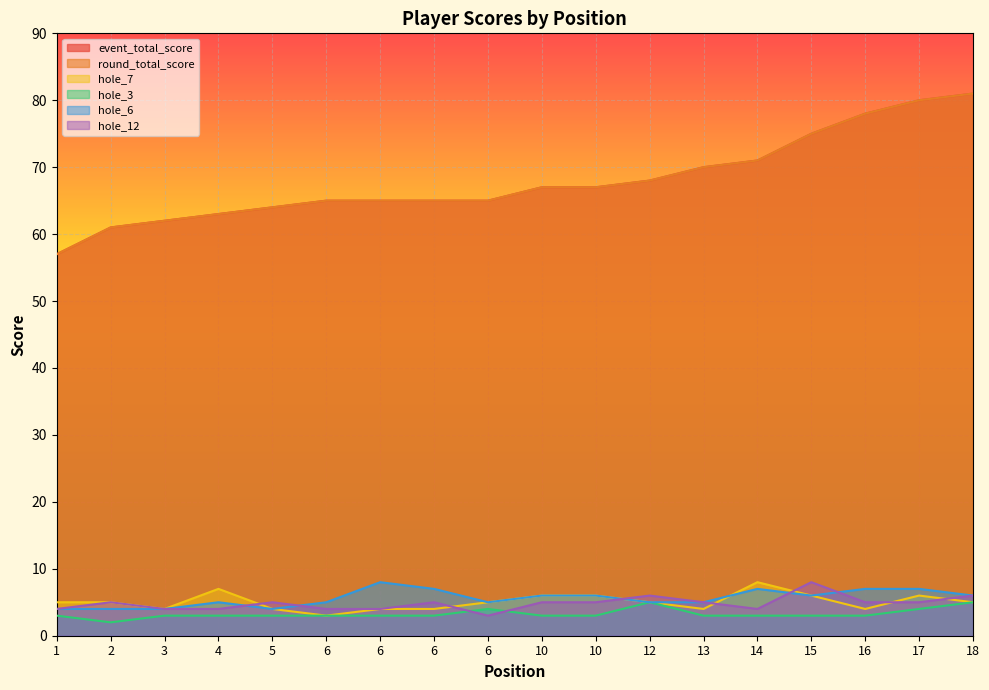

What is the difference between the maximum and minimum values in the hole_6 series?

4